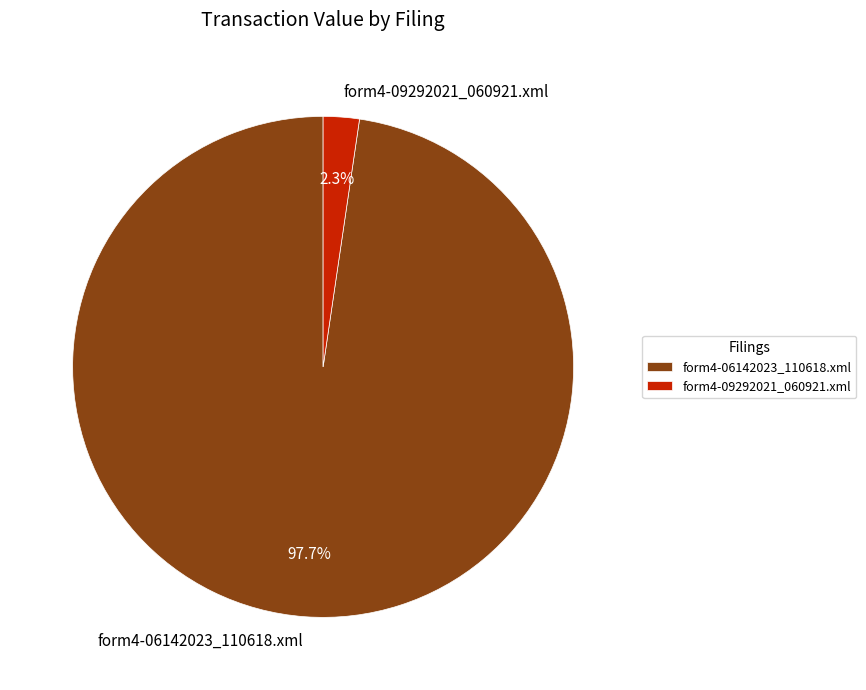

Between form4-06142023_110618.xml and form4-09292021_060921.xml, which is larger?

form4-06142023_110618.xml